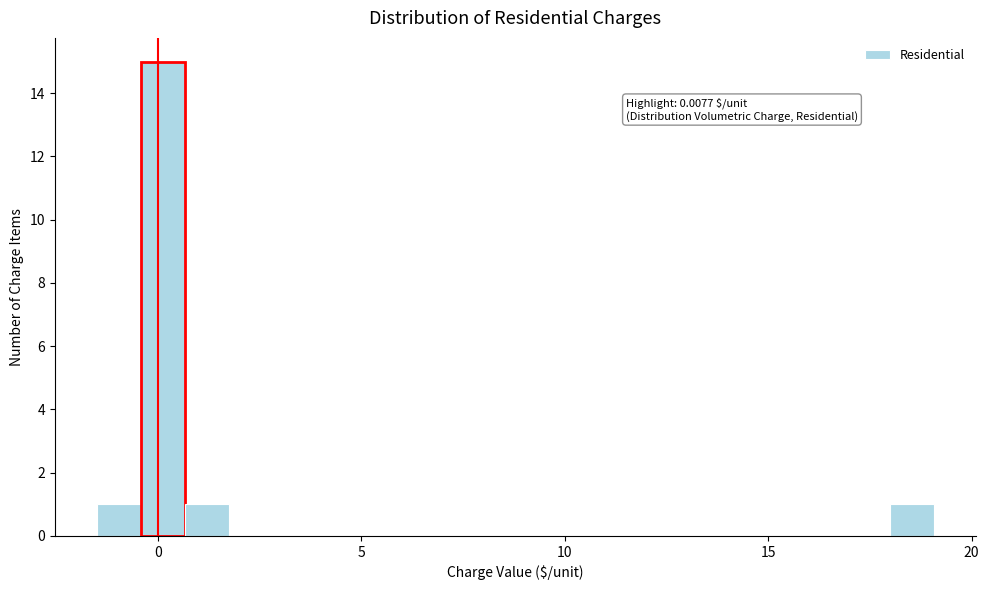

Read against the x-axis, roughly where is the centre of the tallest bar?

0.0